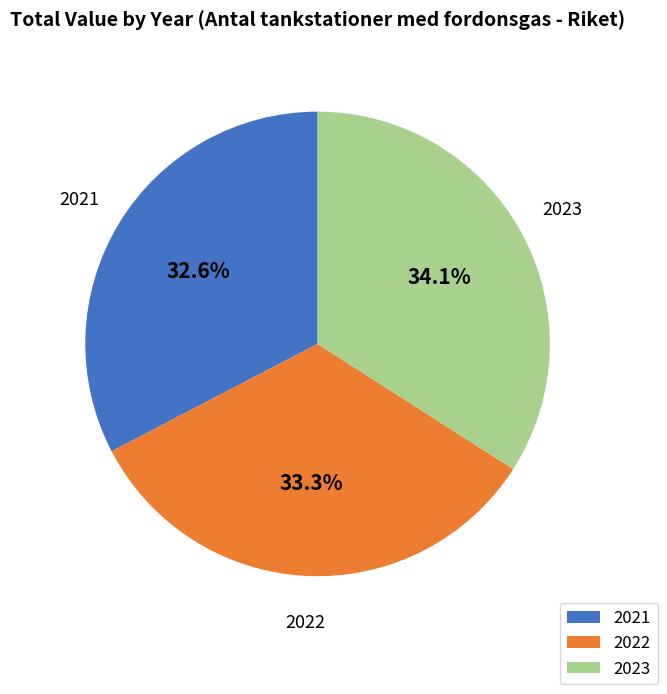

Rank the categories by value from lowest to highest.

2021, 2022, 2023